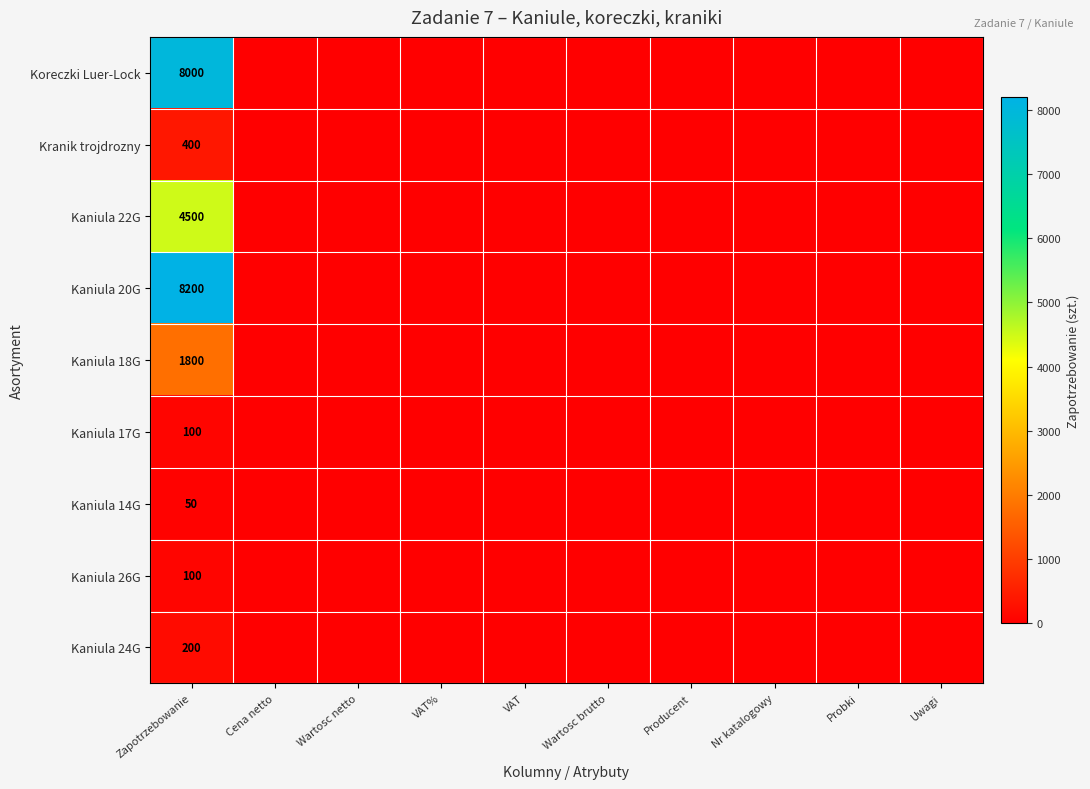

Is it true that Kaniula 26G equals 33 at Producent?

False